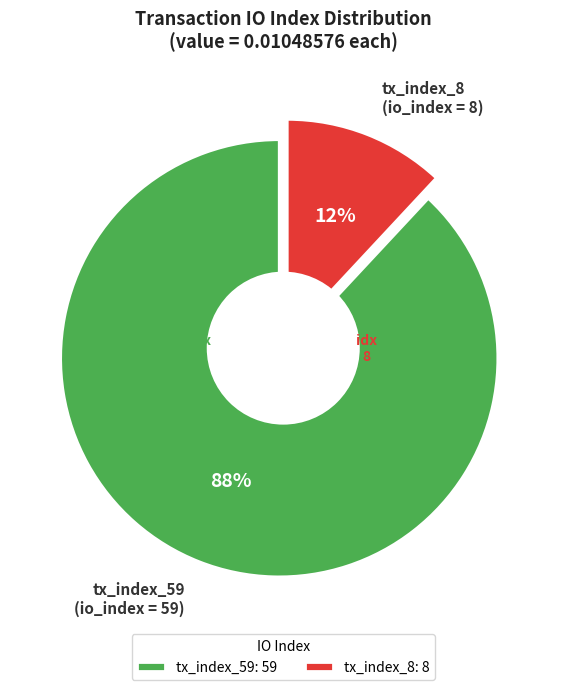

Which slice represents more than half of the pie?

tx_index_59